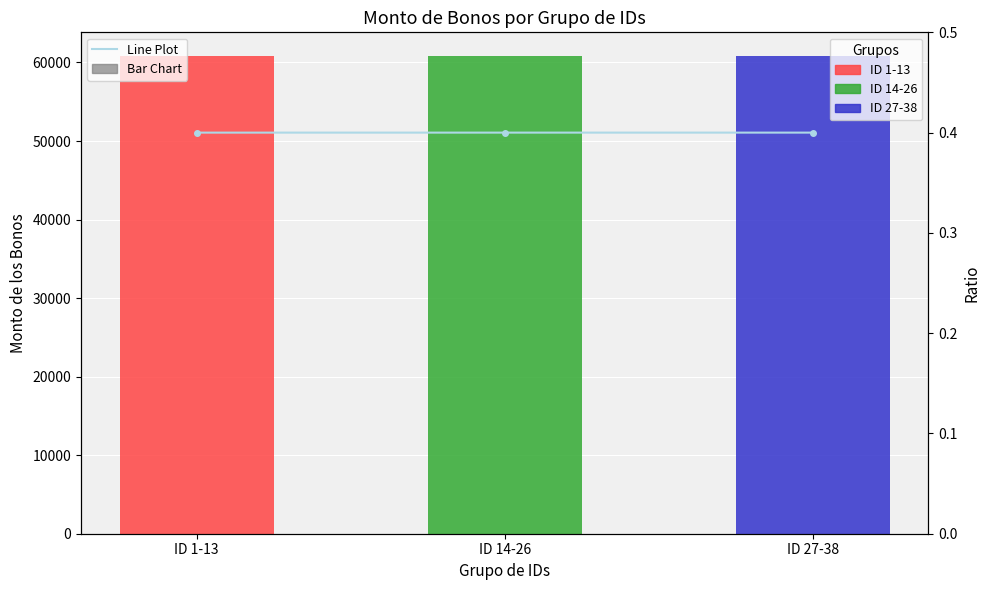

List the labels in order of value, largest first.

ID 27-38, ID 14-26, ID 1-13